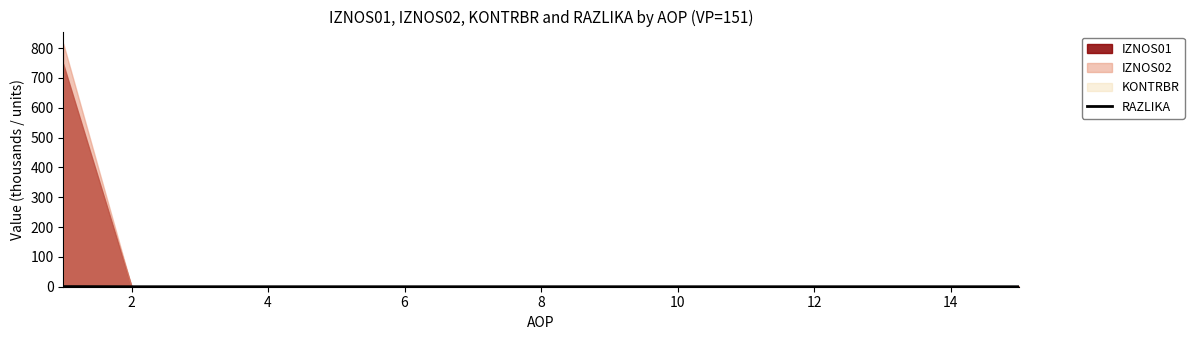

The value of RAZLIKA at 6 is 0.0. True or false?

True